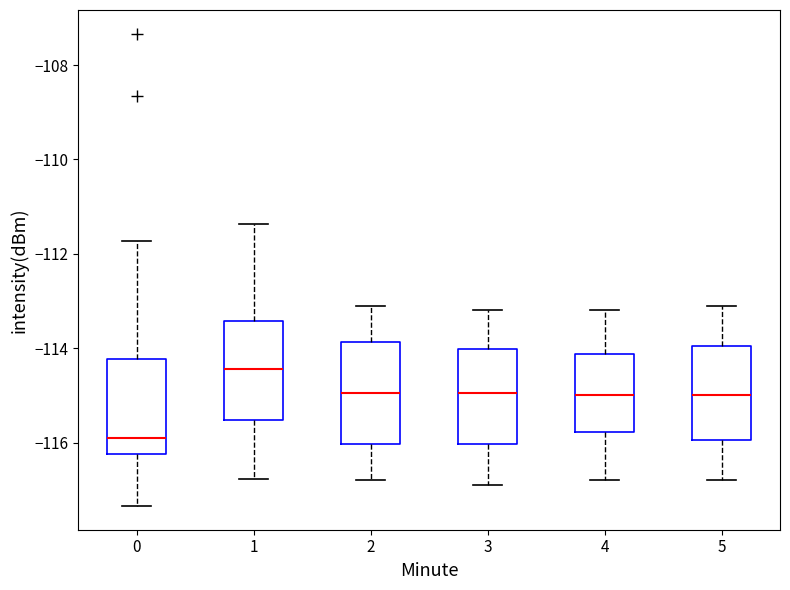

Reading left to right, transcribe this box plot: for each box, give where its median line is, the range the box spans, and where its two whiskers end, as read against the y-axis. The values are not printed on the chart, so give them approximately, as read against the axis.

0: median -115.8, box -116.2 to -114.2, whiskers -117.4 to -111.8
1: median -114.4, box -115.6 to -113.4, whiskers -116.8 to -111.4
2: median -115.0, box -116.0 to -113.8, whiskers -116.8 to -113.0
3: median -115.0, box -116.0 to -114.0, whiskers -116.8 to -113.2
4: median -115.0, box -115.8 to -114.2, whiskers -116.8 to -113.2
5: median -115.0, box -116.0 to -114.0, whiskers -116.8 to -113.0